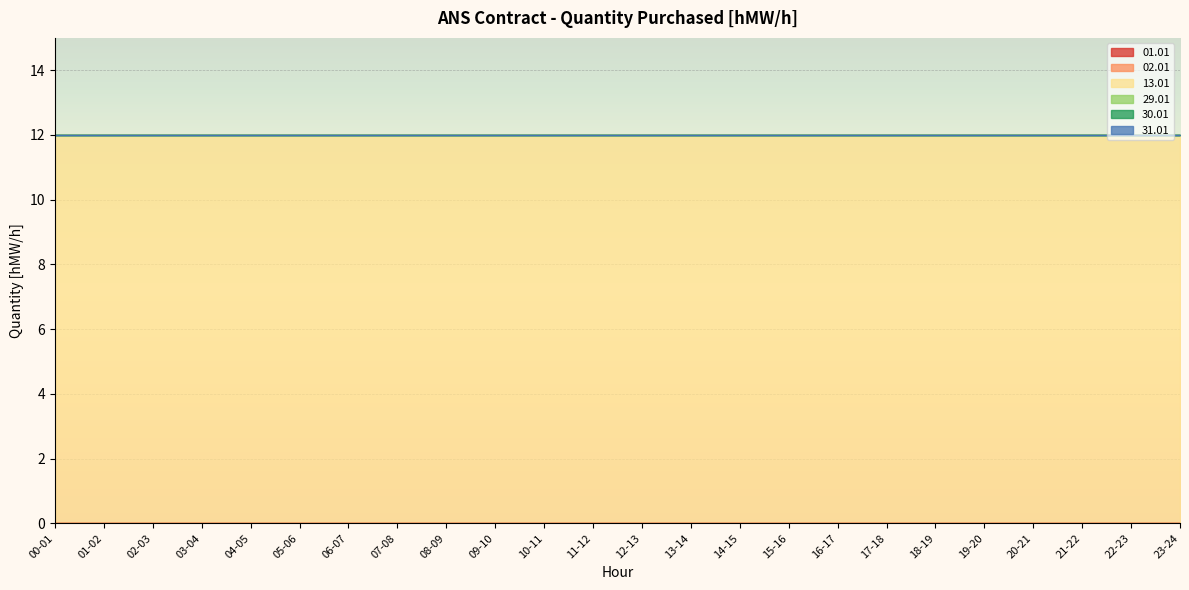

True or false: 01.01 and 02.01 cross at least once.

False